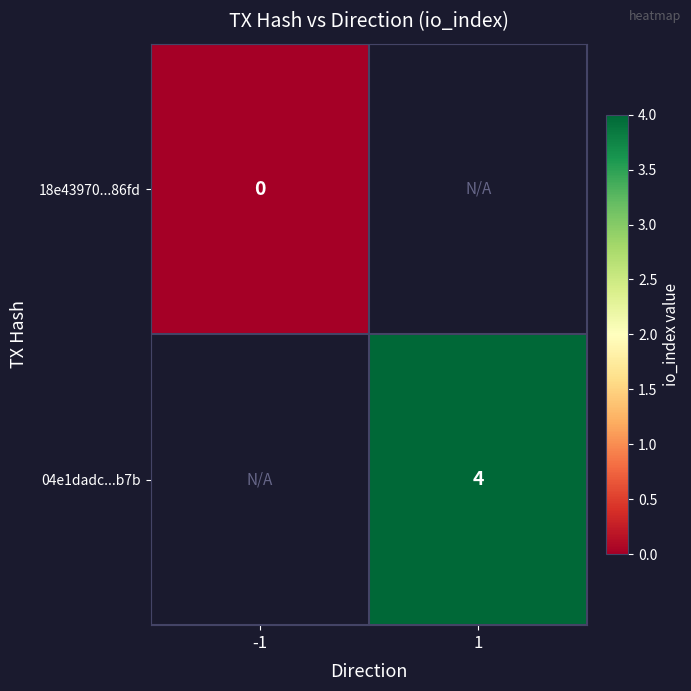

Is it true that 04e1dadc...b7b equals 6 at 1?

False